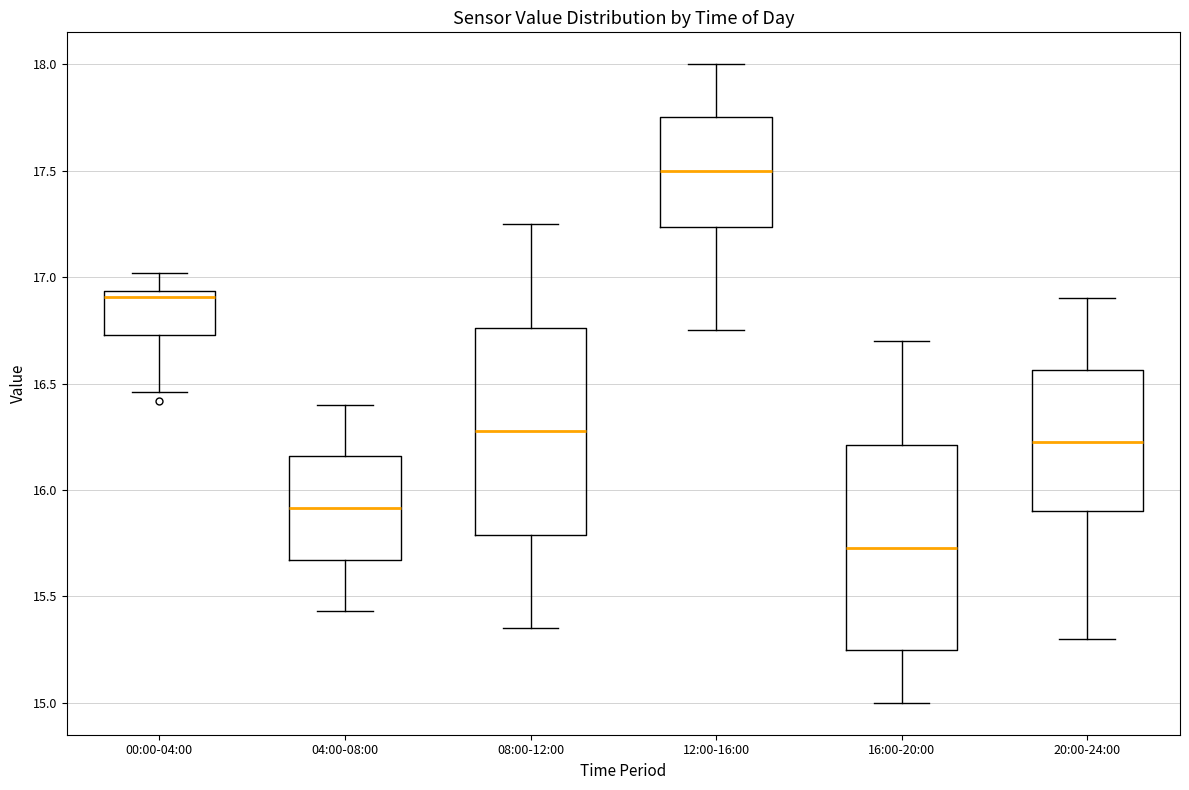

Reading left to right, read every box against the y-axis: the position of its median line, the range the box covers, and the ends of its whiskers. The values are not printed on the chart, so give them approximately, as read against the axis.

00:00-04:00: median 16.90, box 16.75 to 16.95, whiskers 16.45 to 17.00
04:00-08:00: median 15.90, box 15.65 to 16.15, whiskers 15.45 to 16.40
08:00-12:00: median 16.30, box 15.80 to 16.75, whiskers 15.35 to 17.25
12:00-16:00: median 17.50, box 17.25 to 17.75, whiskers 16.75 to 18.00
16:00-20:00: median 15.75, box 15.25 to 16.20, whiskers 15.00 to 16.70
20:00-24:00: median 16.25, box 15.90 to 16.55, whiskers 15.30 to 16.90